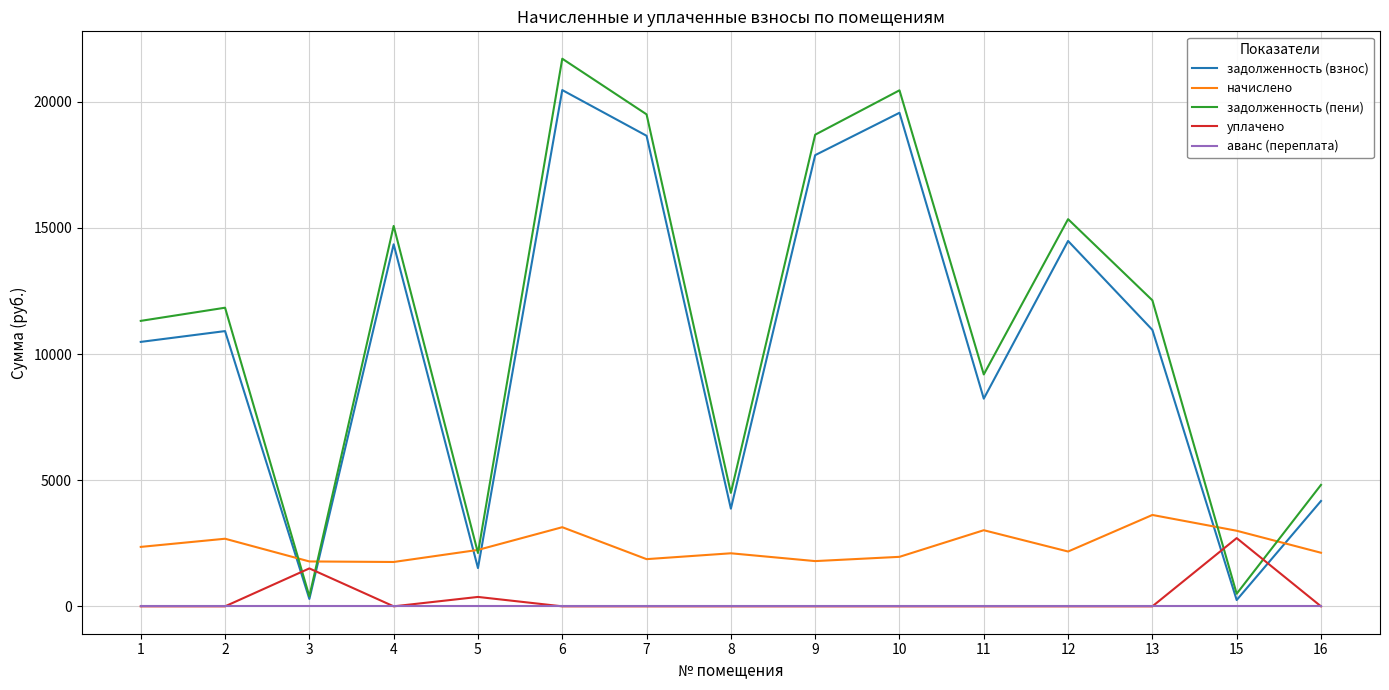

Does the chart display data point markers on the line(s)?

No